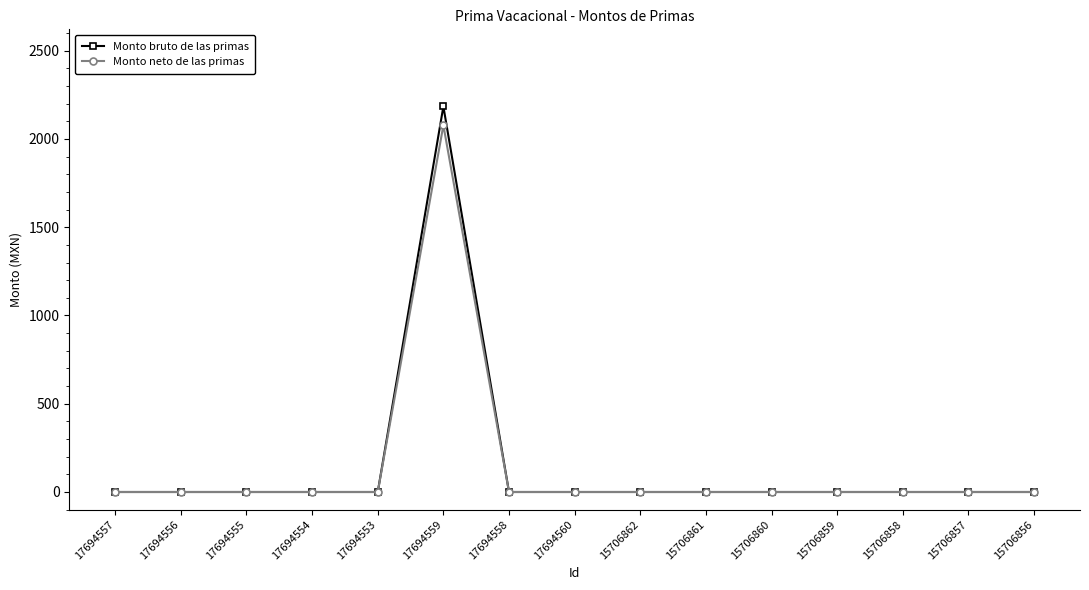

At which category is the sum across all series the highest?

17694559